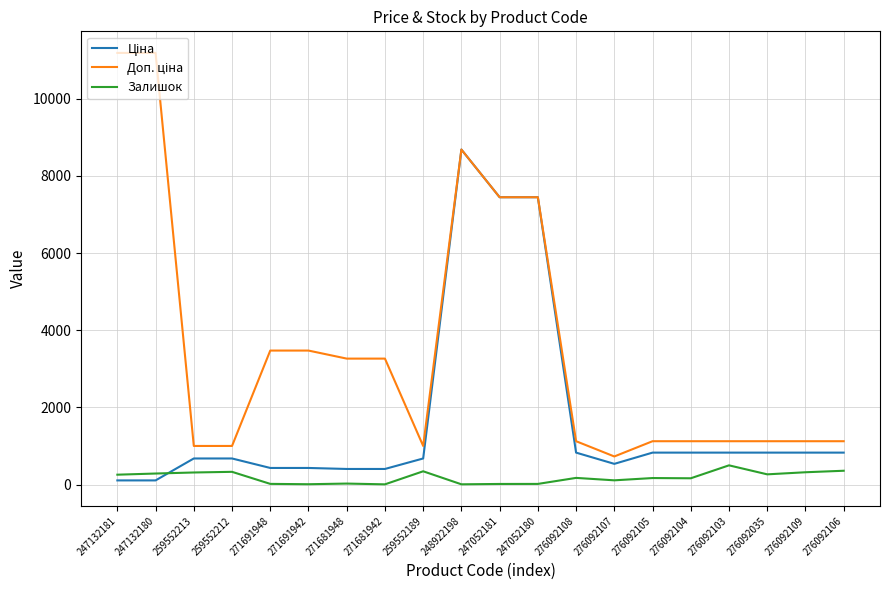

At which category is the sum across all series the highest?

248922198